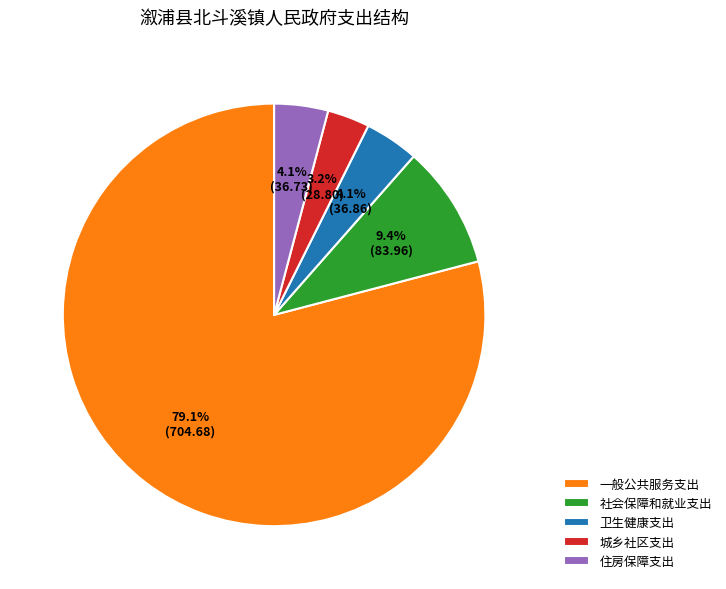

The 住房保障支出 slice represents 4% of the pie. True or false?

True